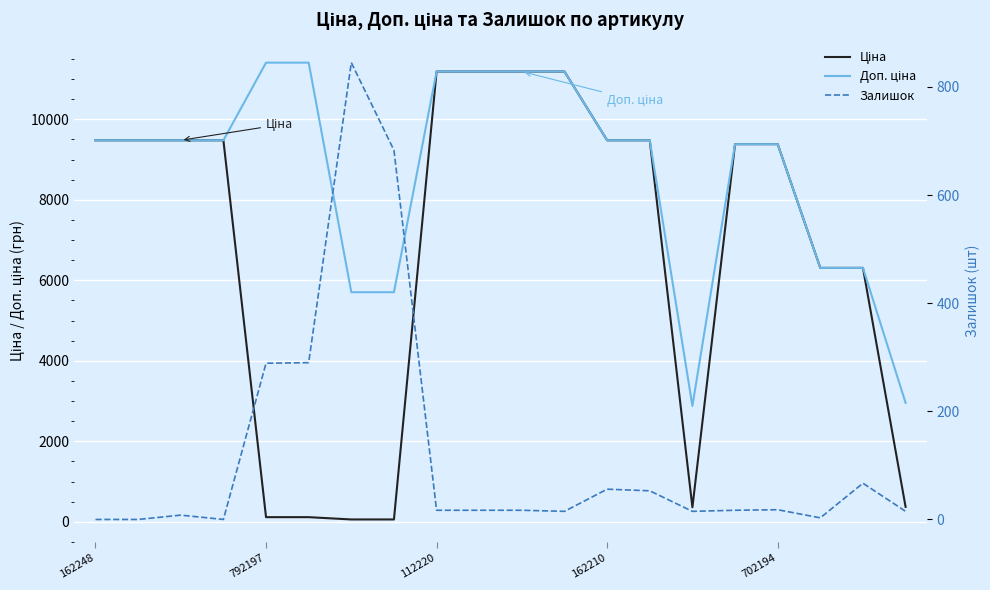

Which category has the lowest value across all series?

162248